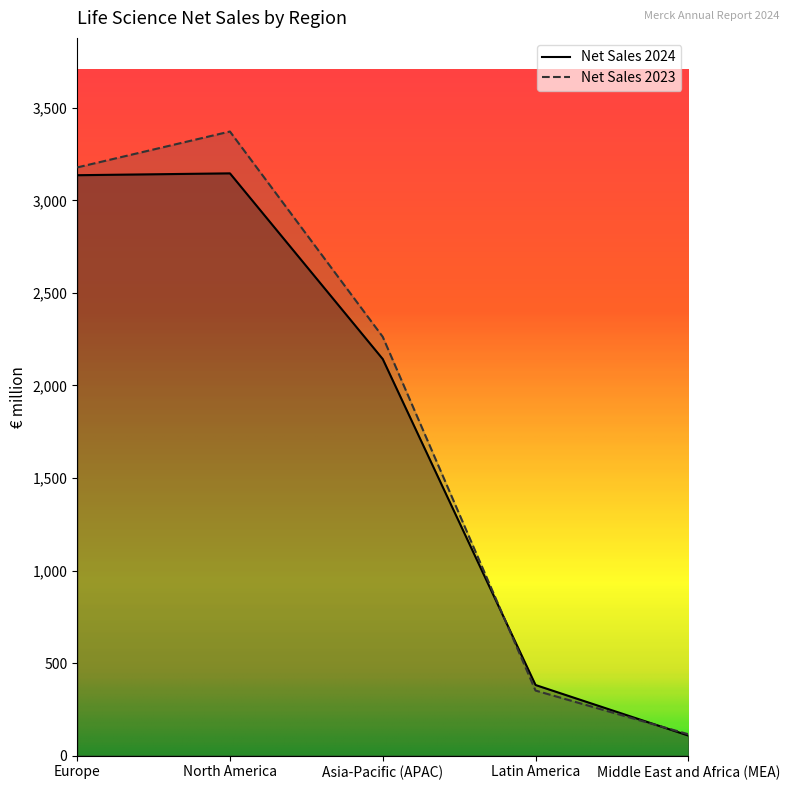

Does the chart display data point markers on the line(s)?

No